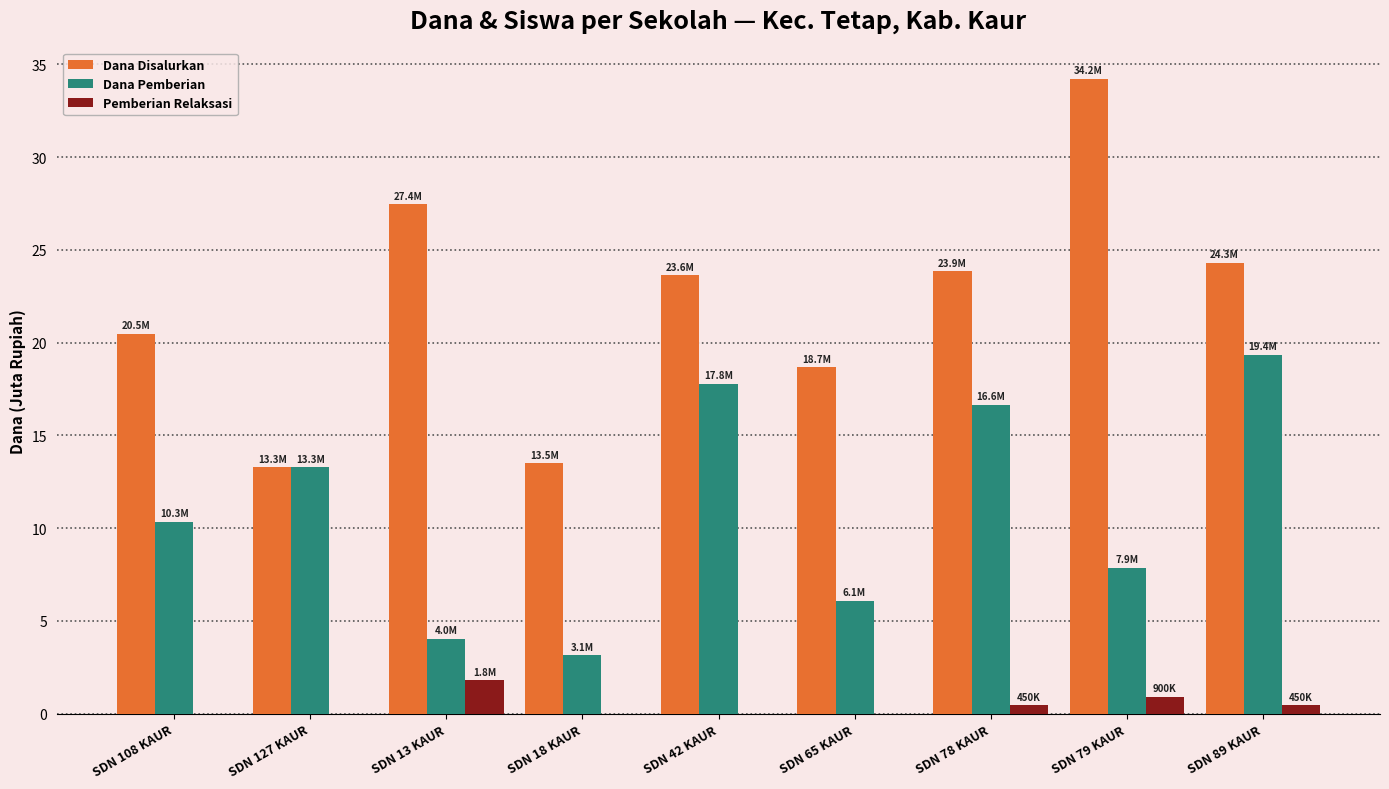

Is the value of Dana Pemberian at SDN 127 KAUR greater than the value of Dana Disalurkan at SDN 78 KAUR?

No